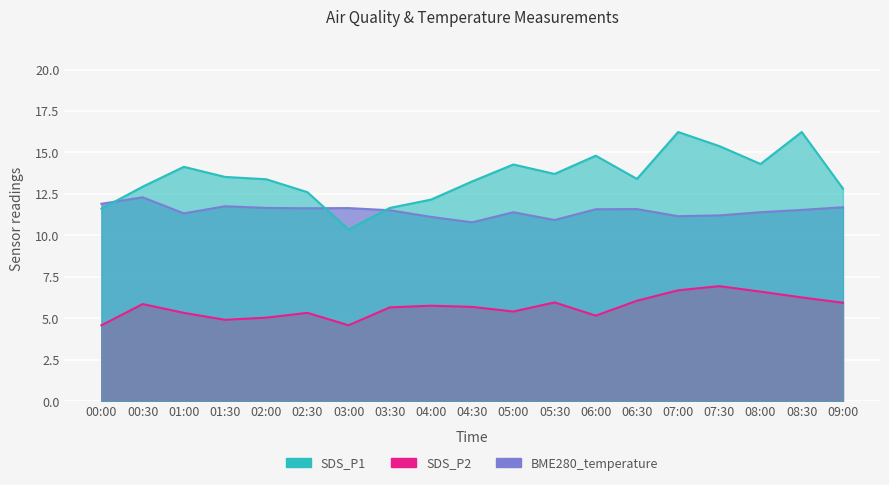

Which series changed the most between 00:00 and 01:00?

SDS_P1